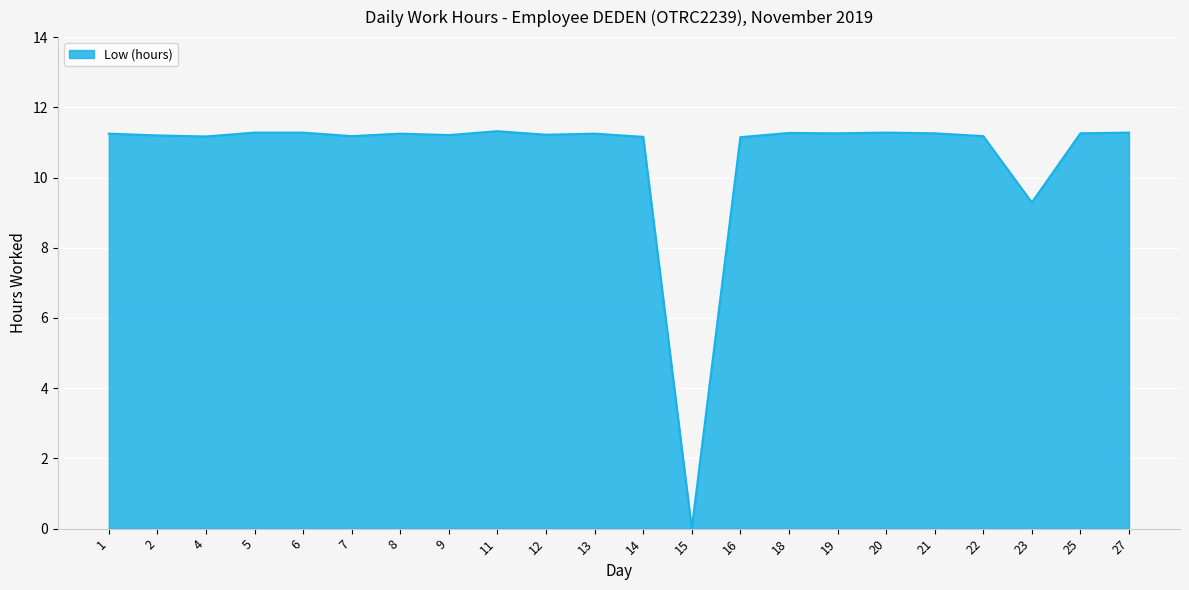

What is the greatest value displayed?

11.3